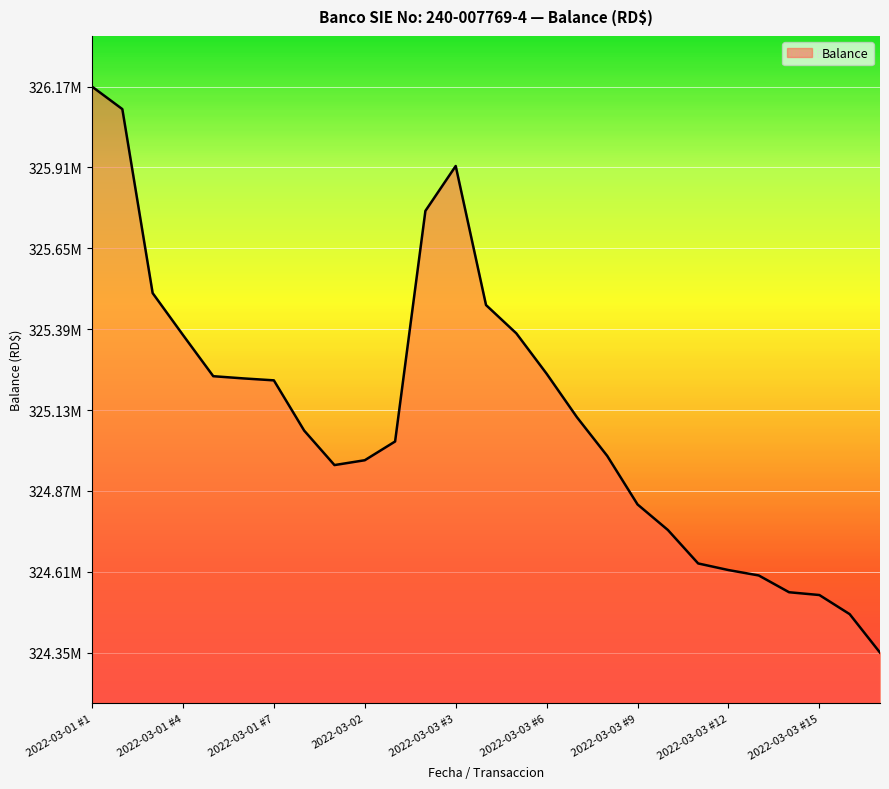

List the labels in order of value, largest first.

2022-03-01 #1, 2022-03-01 #2, 2022-03-03 #3, 2022-03-03 #2, 2022-03-01 #3, 2022-03-03 #4, 2022-03-03 #5, 2022-03-01 #4, 2022-03-03 #6, 2022-03-01 #5, 2022-03-01 #6, 2022-03-01 #7, 2022-03-03 #7, 2022-03-01 #8, 2022-03-03 #1, 2022-03-03 #8, 2022-03-02, 2022-03-01 #9, 2022-03-03 #9, 2022-03-03 #10, 2022-03-03 #11, 2022-03-03 #12, 2022-03-03 #13, 2022-03-03 #14, 2022-03-03 #15, 2022-03-03 #16, 2022-03-03 #17